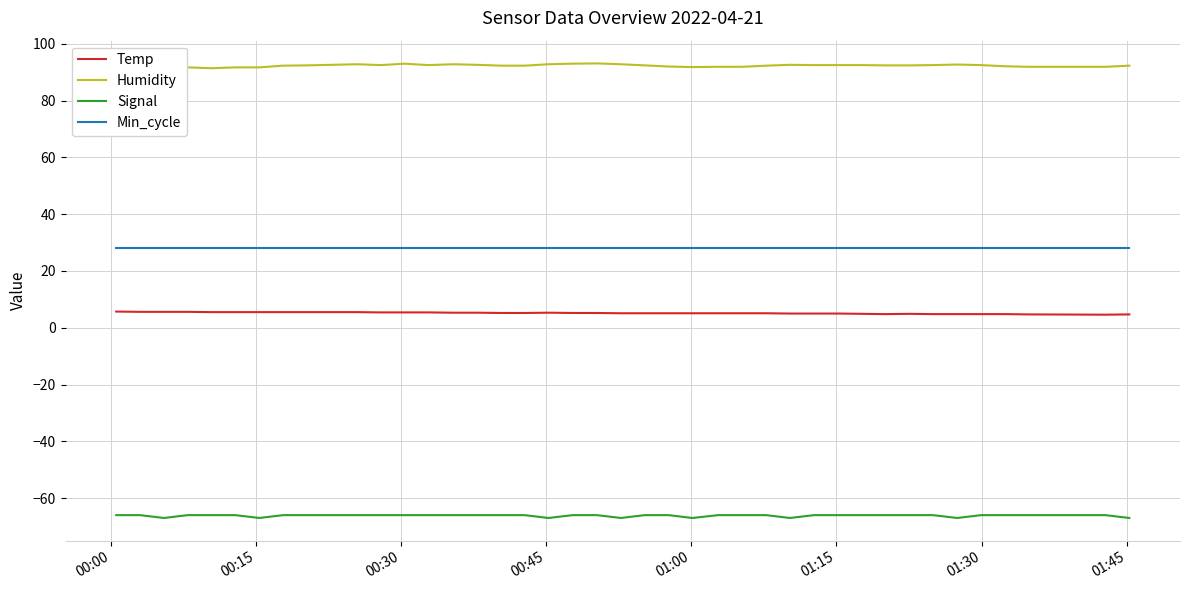

True or false: Signal and Min_cycle intersect in this chart.

False